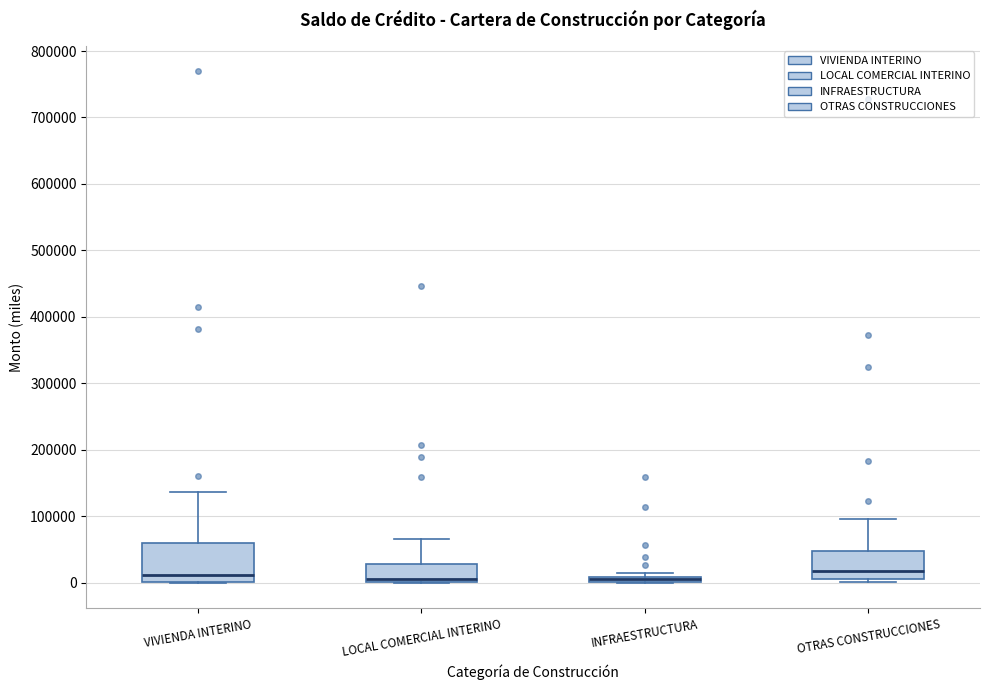

Comparing the boxes themselves (not the whiskers), which one is the tallest?

VIVIENDA INTERINO